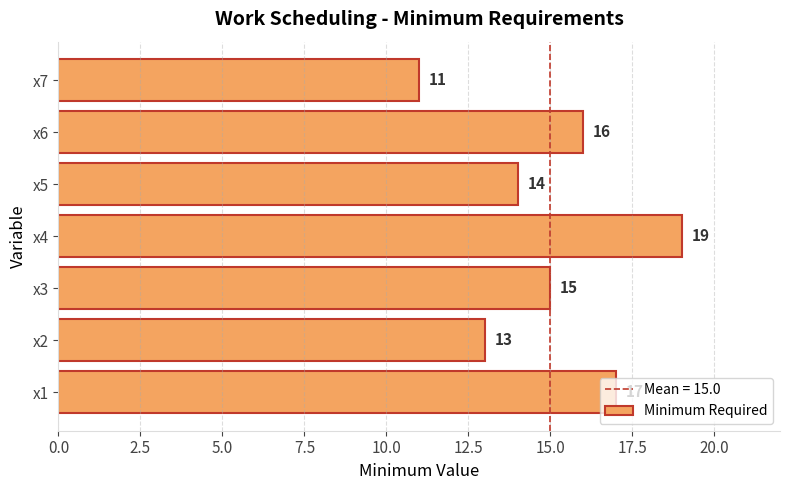

What is the difference between the second highest and minimum values?

6